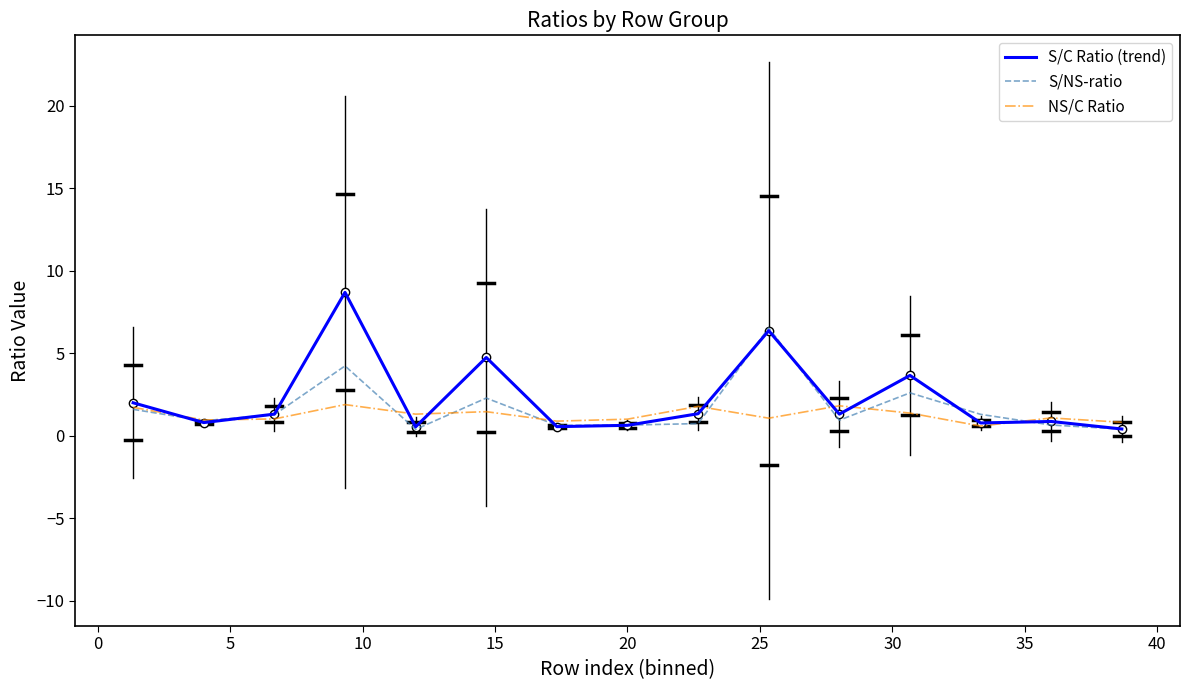

How many lines are shown in the chart?

3